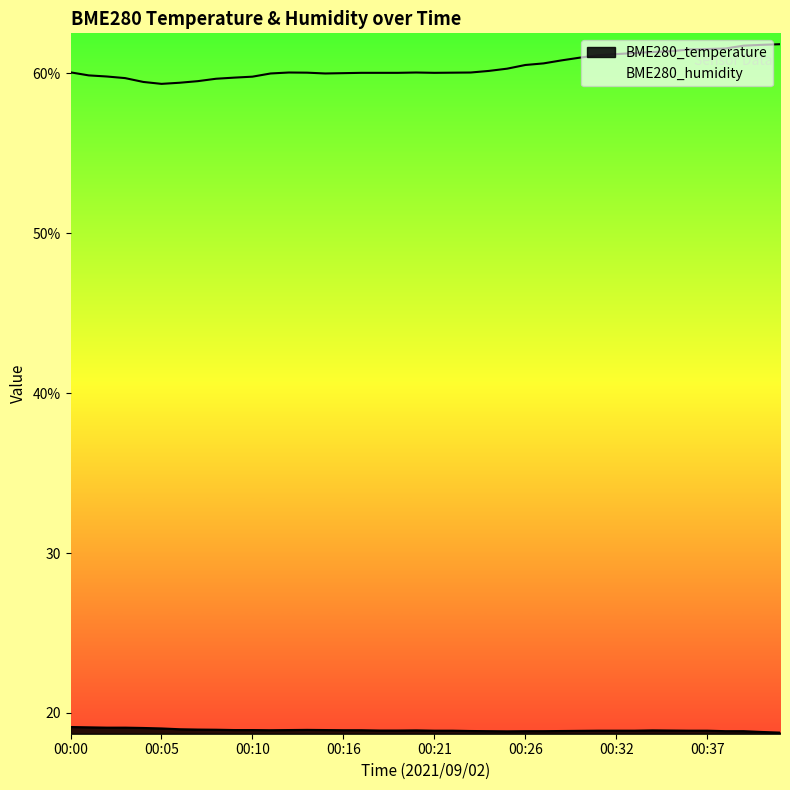

What is the lowest value of the BME280_humidity series?

59.3